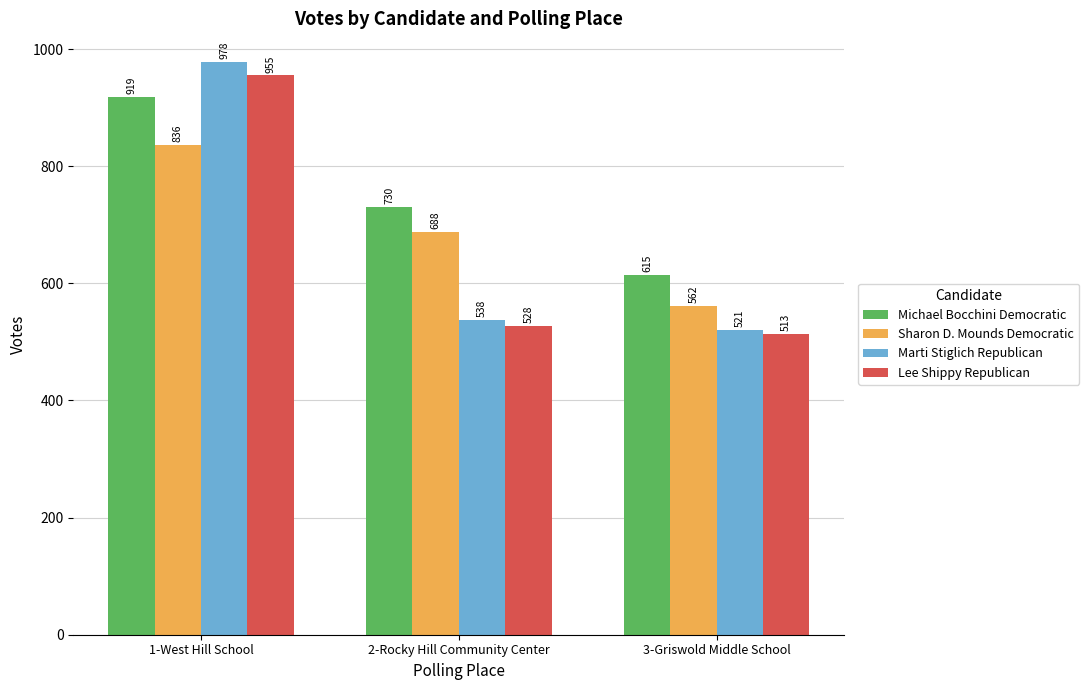

Is it true that Sharon D. Mounds Democratic equals 836 at 1-West Hill School?

True